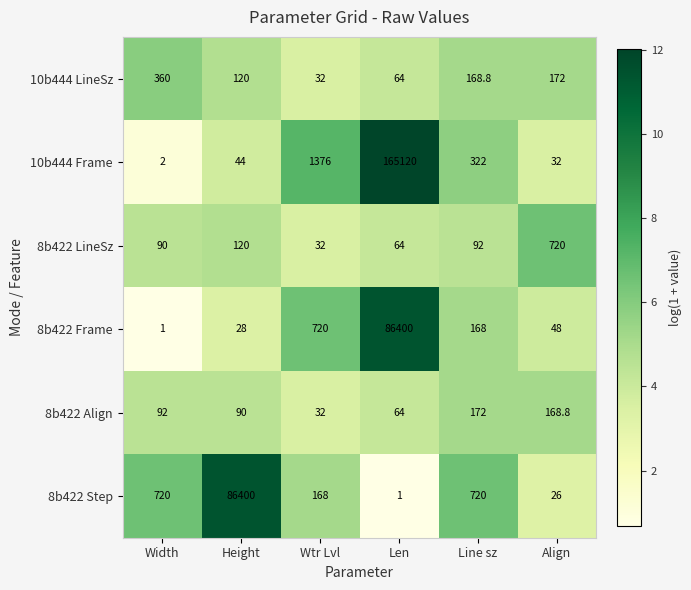

Where does the 8b422 Frame series first go above 168?

Wtr Lvl